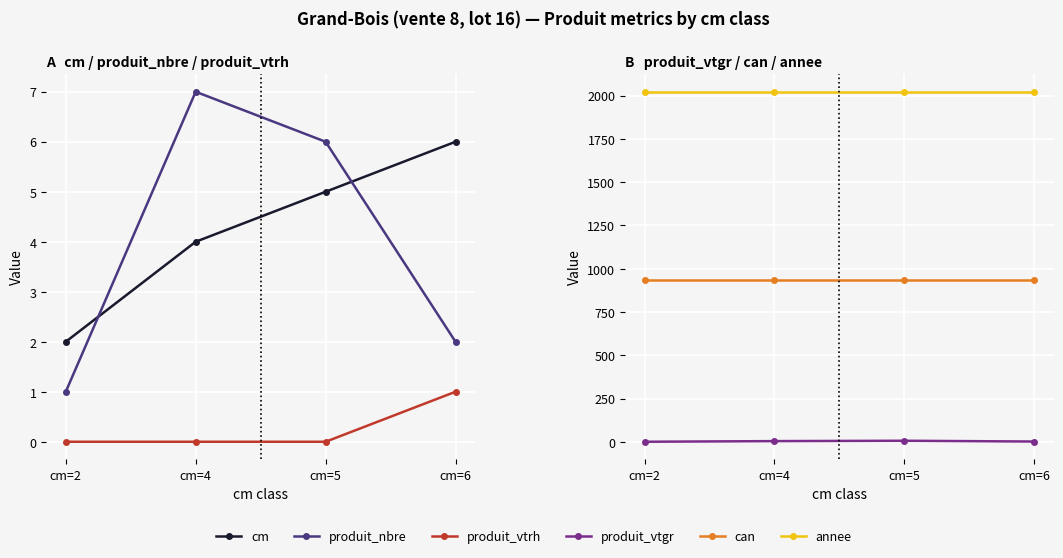

The annee series shows 3429.5 at cm=4. True or false?

False